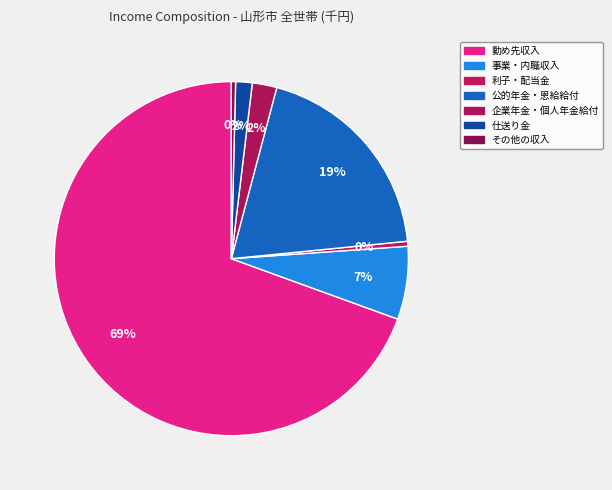

How many slices are in this pie chart?

7